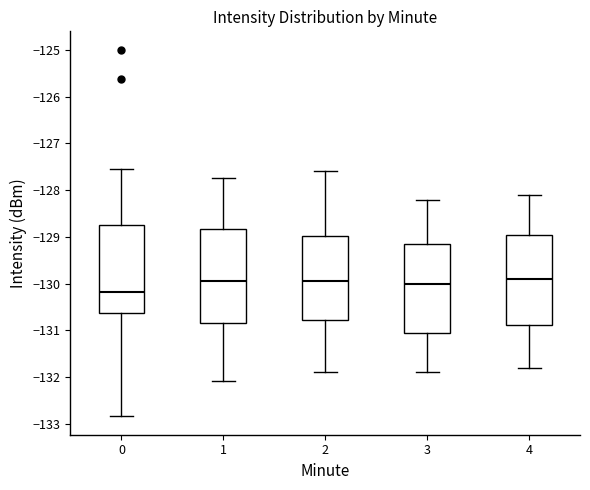

Where does the lower whisker of the box at x = 0 end on the y-axis? The values are not printed on the chart, so give them approximately, as read against the axis.

-132.8